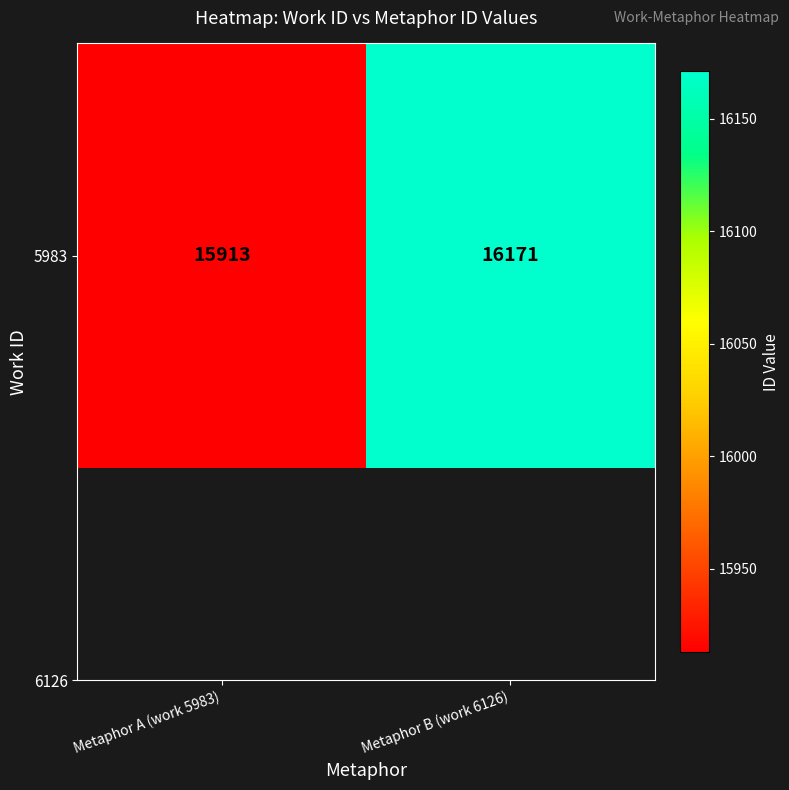

Count the values in the range 15913 to 16171.

2